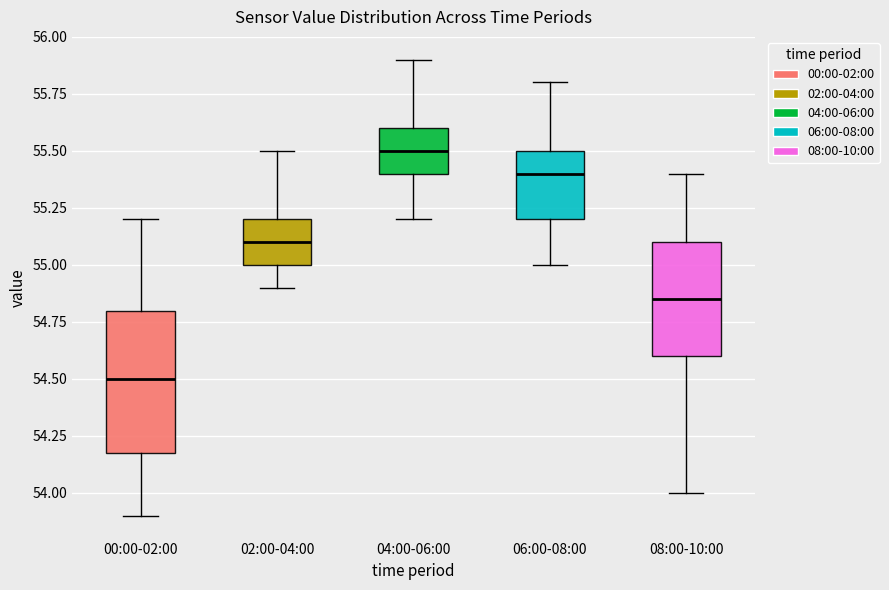

Reading left to right, transcribe this box plot: for each box, give where its median line is, the range the box spans, and where its two whiskers end, as read against the y-axis. The values are not printed on the chart, so give them approximately, as read against the axis.

00:00-02:00: median 54.50, box 54.20 to 54.80, whiskers 53.90 to 55.20
02:00-04:00: median 55.10, box 55.00 to 55.20, whiskers 54.90 to 55.50
04:00-06:00: median 55.50, box 55.40 to 55.60, whiskers 55.20 to 55.90
06:00-08:00: median 55.40, box 55.20 to 55.50, whiskers 55.00 to 55.80
08:00-10:00: median 54.85, box 54.60 to 55.10, whiskers 54.00 to 55.40